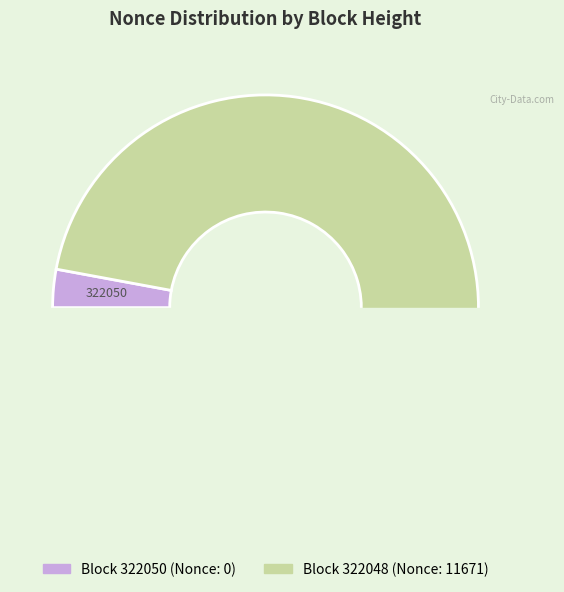

What is the majority slice?

322048